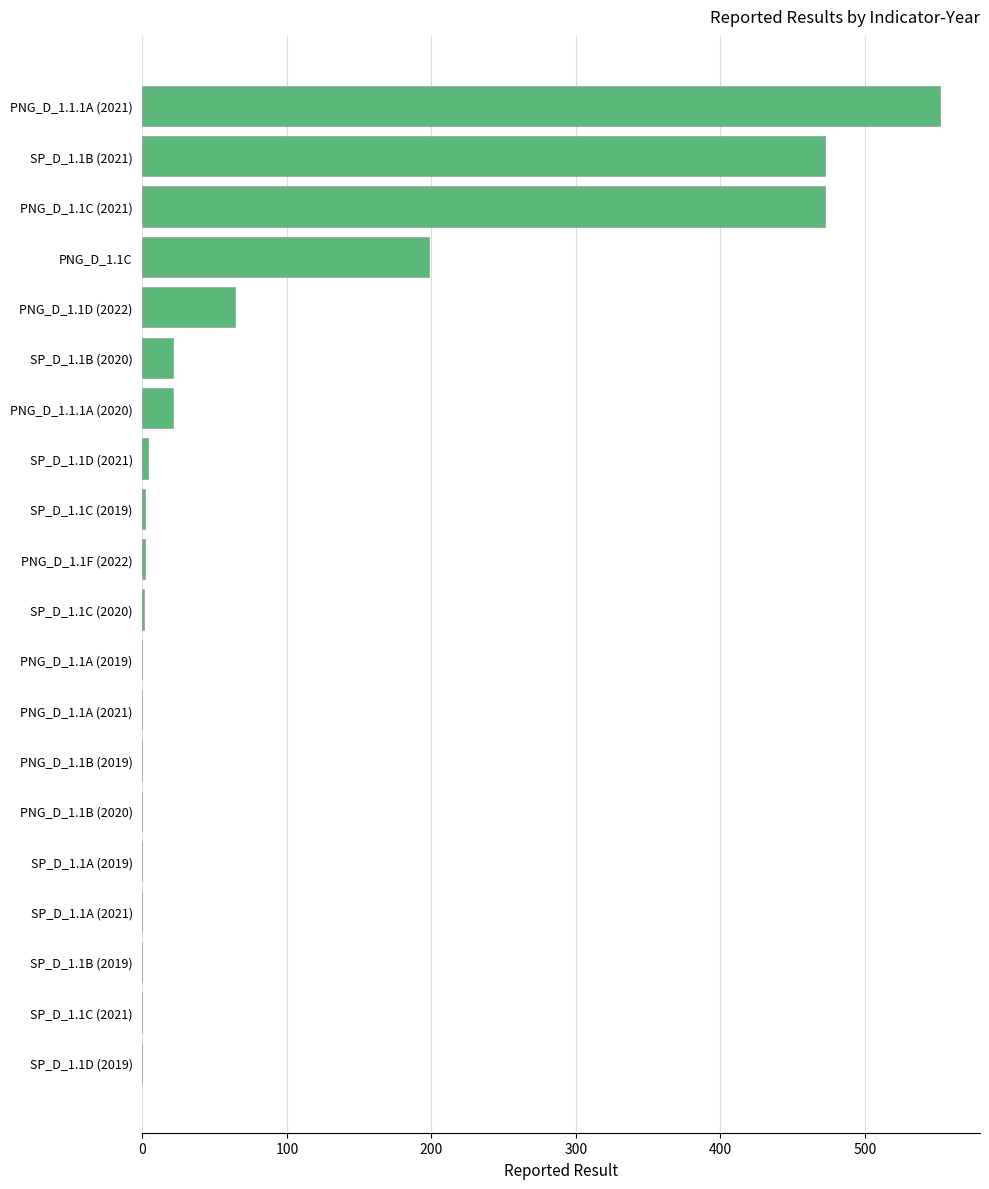

What is the average value?

90